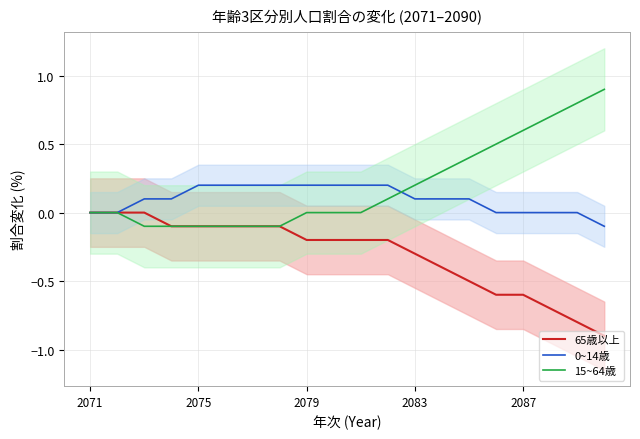

Reading left to right, extract all data points from this chart.

65歳以上（割合%）_line: 0.0	0.0	0.0	-0.1	-0.1	-0.1	-0.1	-0.1	-0.2	-0.2	-0.2	-0.2	-0.3	-0.4	-0.5	-0.6	-0.6	-0.7	-0.8	-0.9
0~14歳（割合%）_line: 0.0	0.0	0.1	0.1	0.2	0.2	0.2	0.2	0.2	0.2	0.2	0.2	0.1	0.1	0.1	0.0	0.0	0.0	0.0	-0.1
15~64歳（割合%）_line: 0.0	0.0	-0.1	-0.1	-0.1	-0.1	-0.1	-0.1	0.0	0.0	0.0	0.1	0.2	0.3	0.4	0.5	0.6	0.7	0.8	0.9